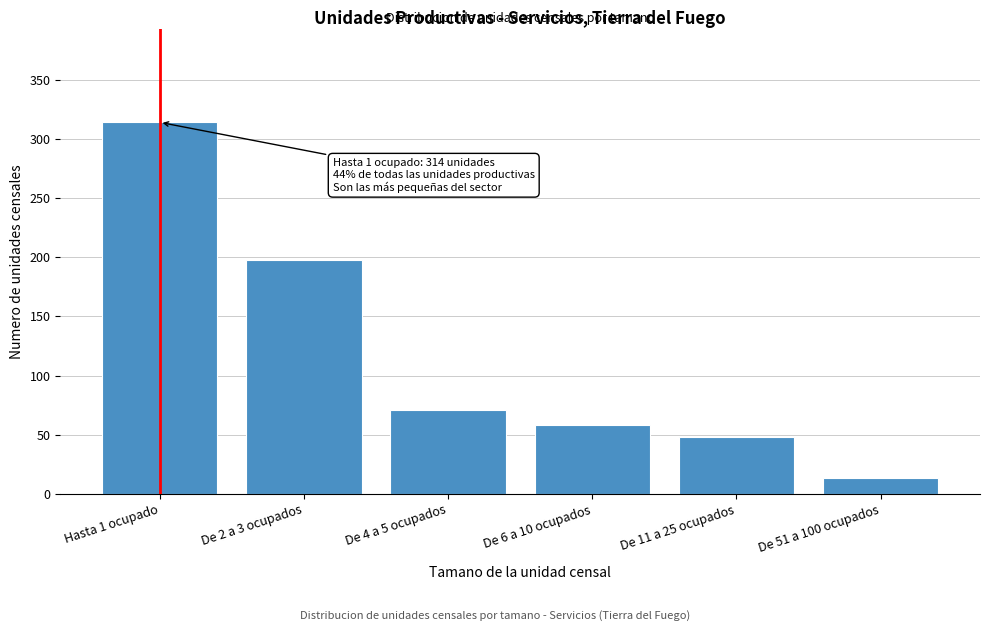

Reading left to right, transcribe all the data shown in this chart.

314	198	71	58	48	13